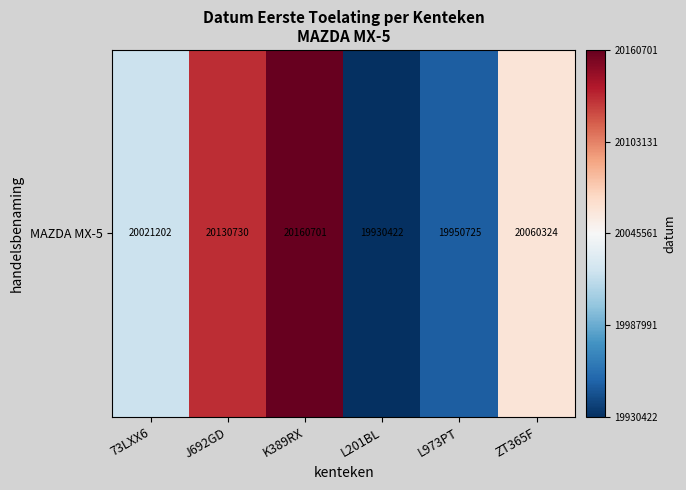

Rank the categories by value from highest to lowest.

K389RX, J692GD, ZT365F, 73LXX6, L973PT, L201BL